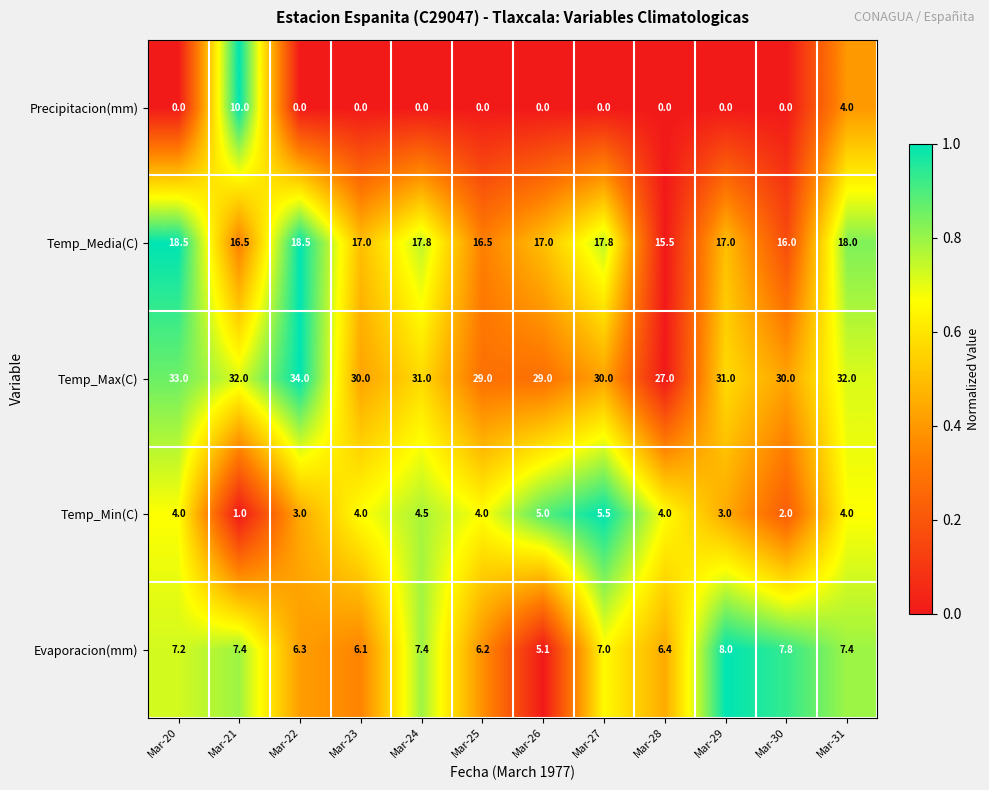

At which label does Temp_Max(C) reach its peak?

Mar-22